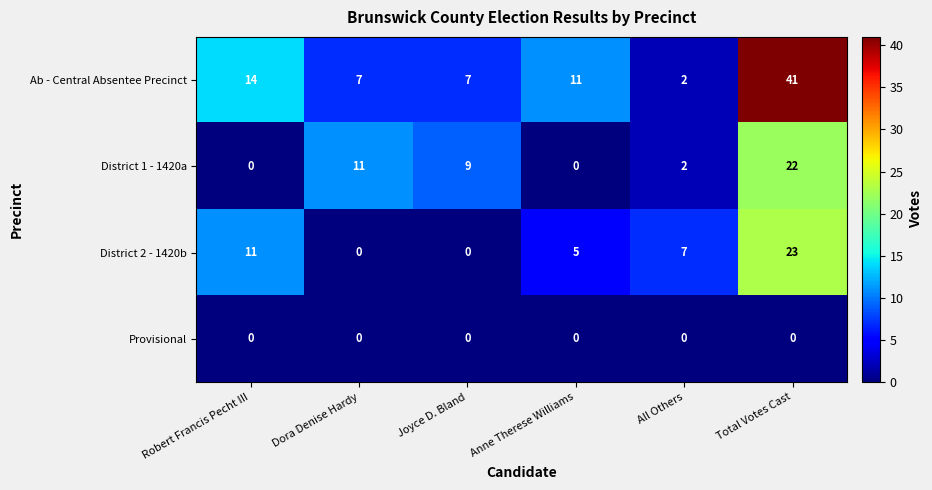

Is it true that District 2 - 1420b equals 11 at Robert Francis Pecht III?

True